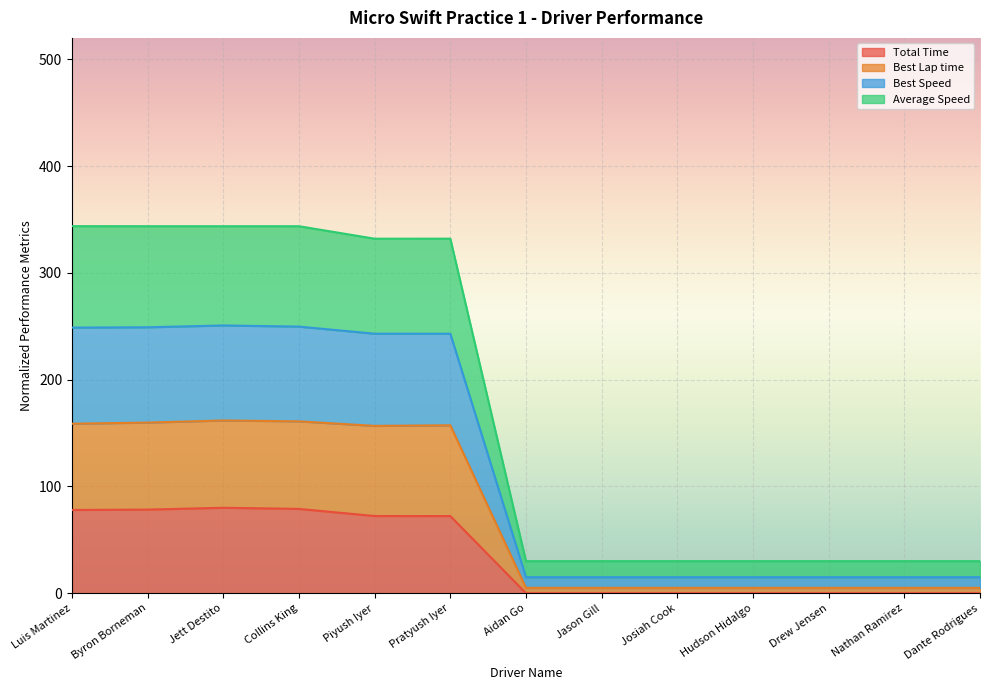

Between Hudson Hidalgo and Nathan Ramirez, which is larger?

Hudson Hidalgo